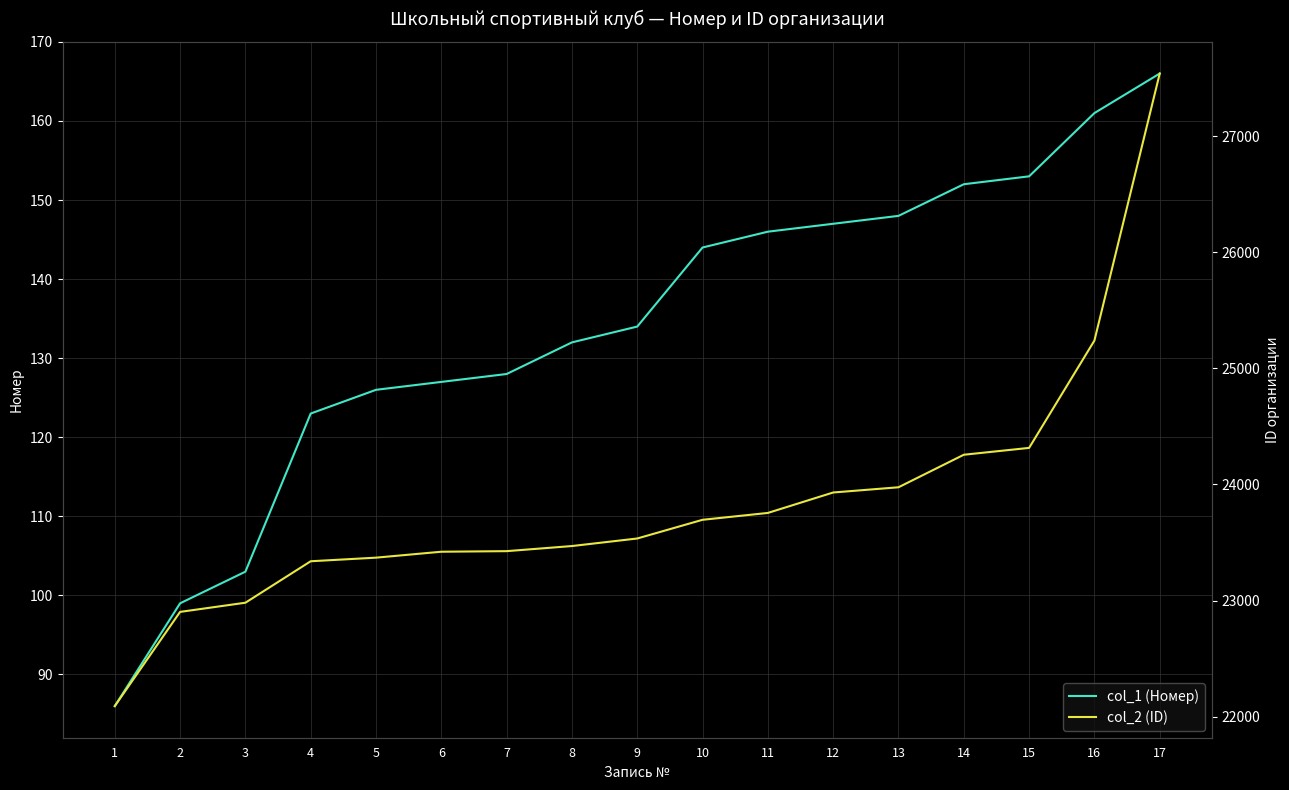

At which label does col_1 (Номер) first exceed 134?

10